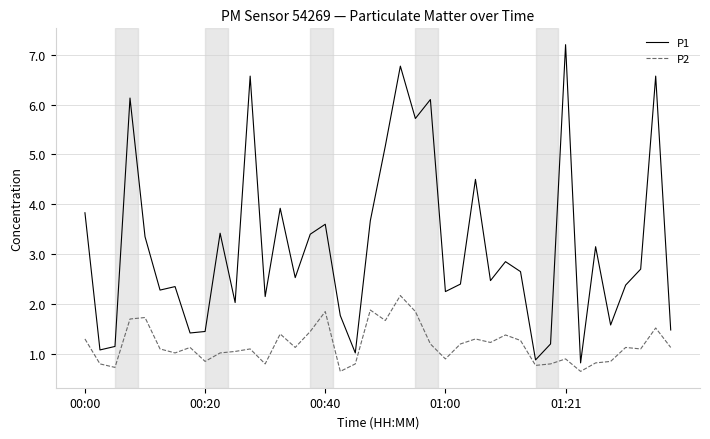

List the series in order of their overall mean, lowest first.

P2, P1